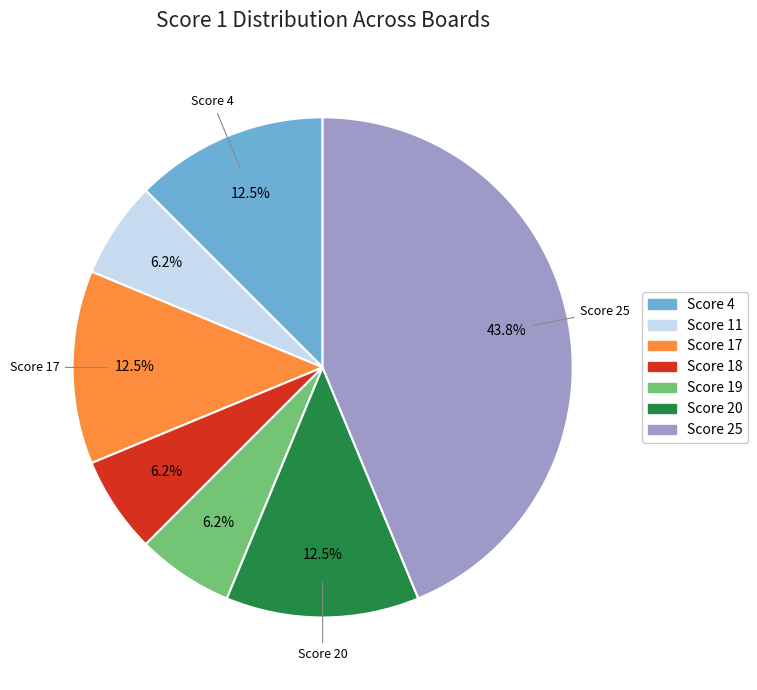

Is there any slice that represents more than half of the pie?

No